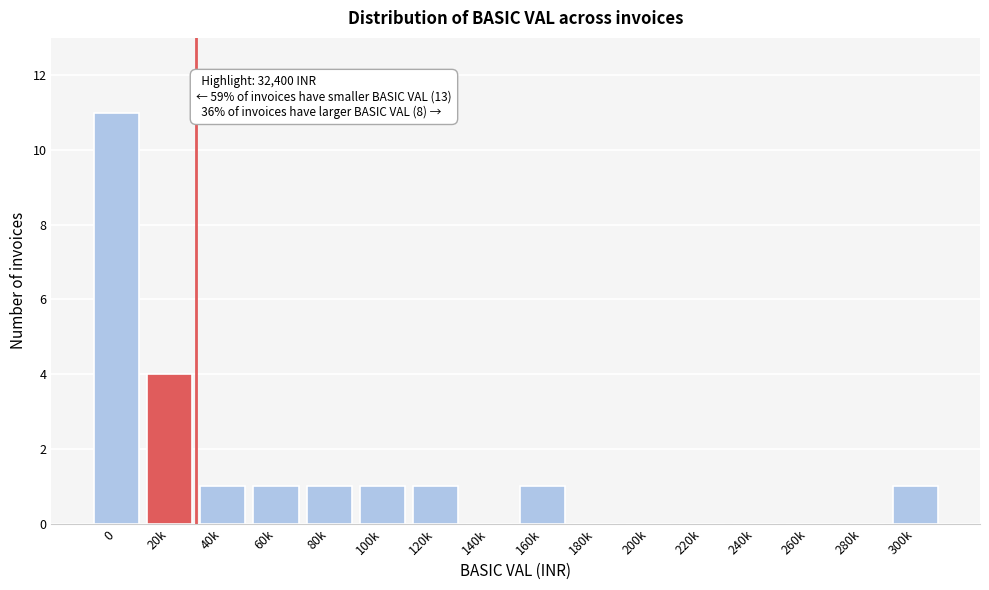

Reading right to left, what are all the values shown in this chart?

300k=1	280k=0	260k=0	240k=0	220k=0	200k=0	180k=0	160k=1	140k=0	120k=1	100k=1	80k=1	60k=1	40k=1	20k=4	0=11